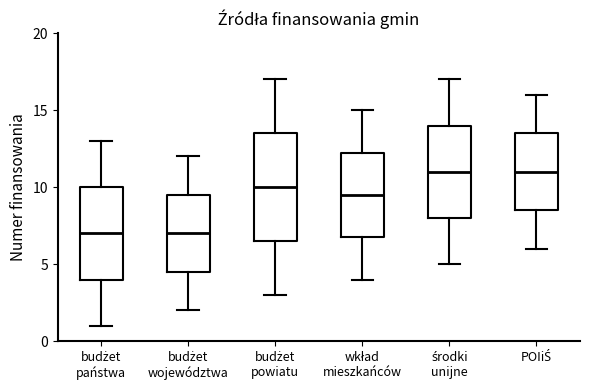

Reading left to right, transcribe this box plot: for each box, give where its median line is, the range the box spans, and where its two whiskers end, as read against the y-axis. The values are not printed on the chart, so give them approximately, as read against the axis.

budżet państwа: median 7.0, box 4.0 to 10.0, whiskers 1.0 to 13.0
budżet województwa: median 7.0, box 4.5 to 9.5, whiskers 2.0 to 12.0
budżet powiatu: median 10.0, box 6.5 to 13.5, whiskers 3.0 to 17.0
wkład mieszkańców: median 9.5, box 7.0 to 12.5, whiskers 4.0 to 15.0
środki unijne: median 11.0, box 8.0 to 14.0, whiskers 5.0 to 17.0
POIiŚ: median 11.0, box 8.5 to 13.5, whiskers 6.0 to 16.0